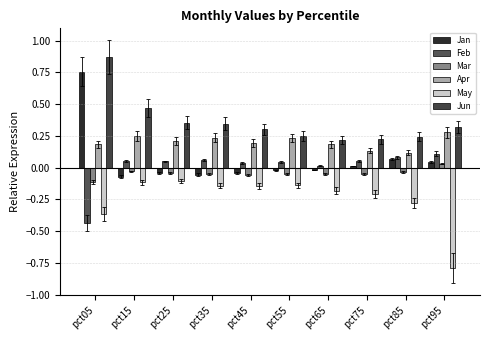

Is the value of Jan at pct45 greater than the value of May at pct65?

Yes